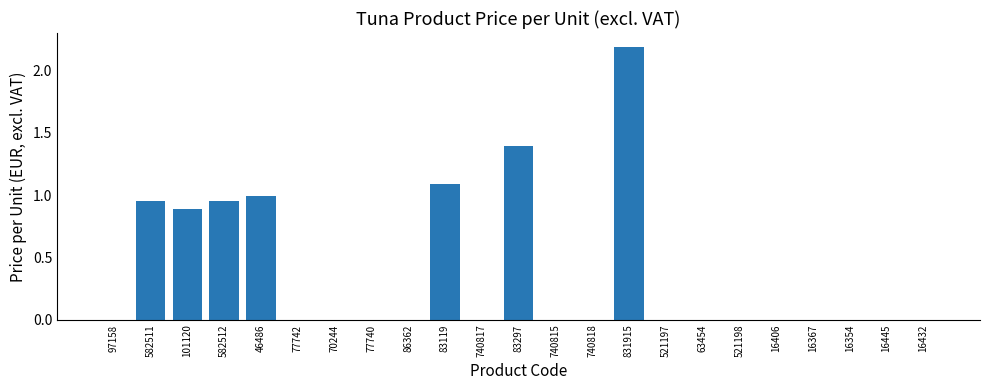

Count the number of categories in the chart.

23